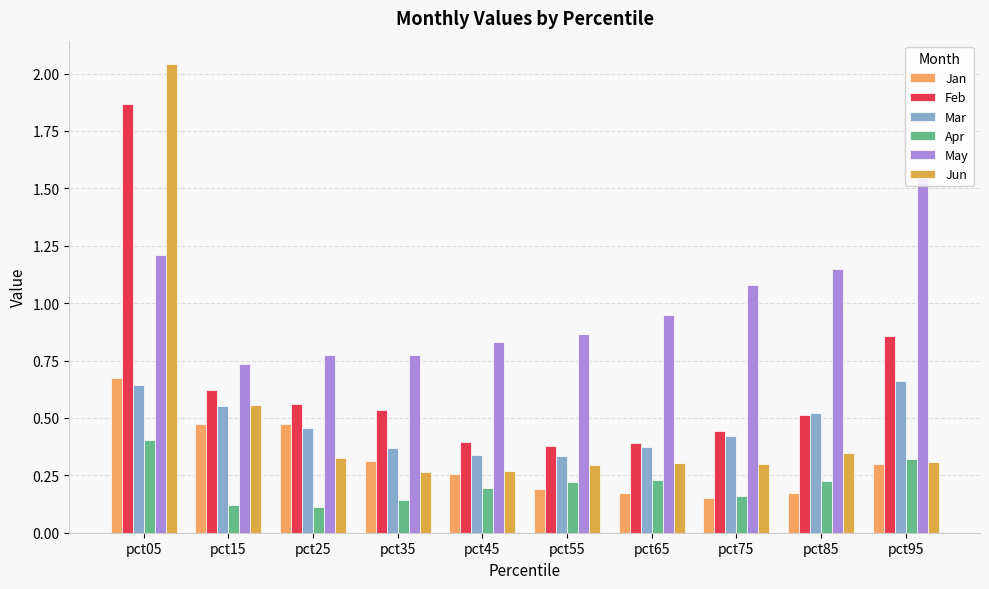

At which category does the chart reach its peak across all series?

pct05